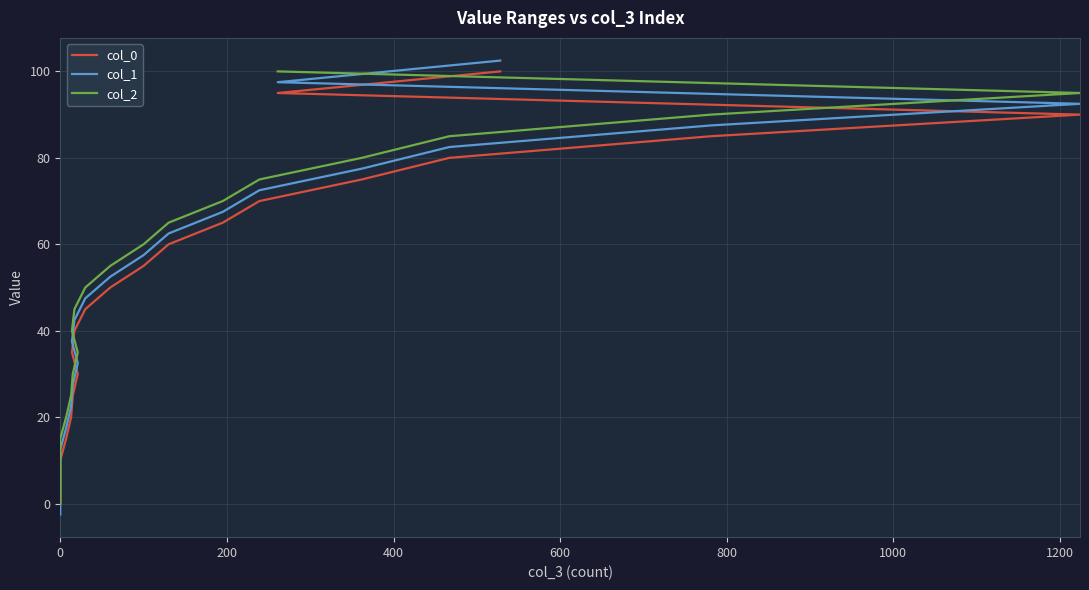

Which series has the largest total across all categories?

col_1